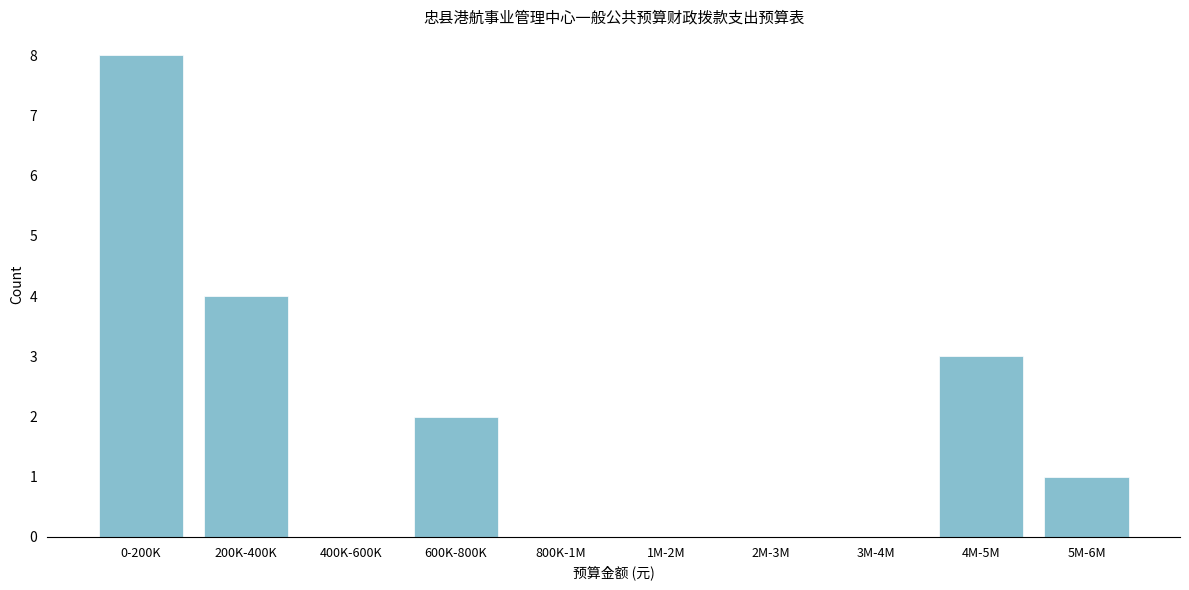

Reading right to left, transcribe all the data shown in this chart.

5M-6M=1	4M-5M=3	3M-4M=0	2M-3M=0	1M-2M=0	800K-1M=0	600K-800K=2	400K-600K=0	200K-400K=4	0-200K=8